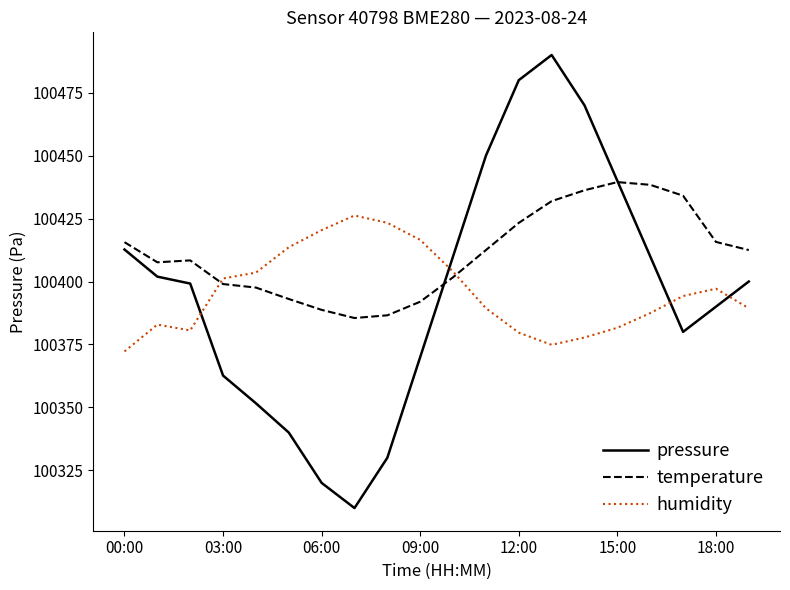

What are all the series names shown in the legend?

pressure, temperature, humidity